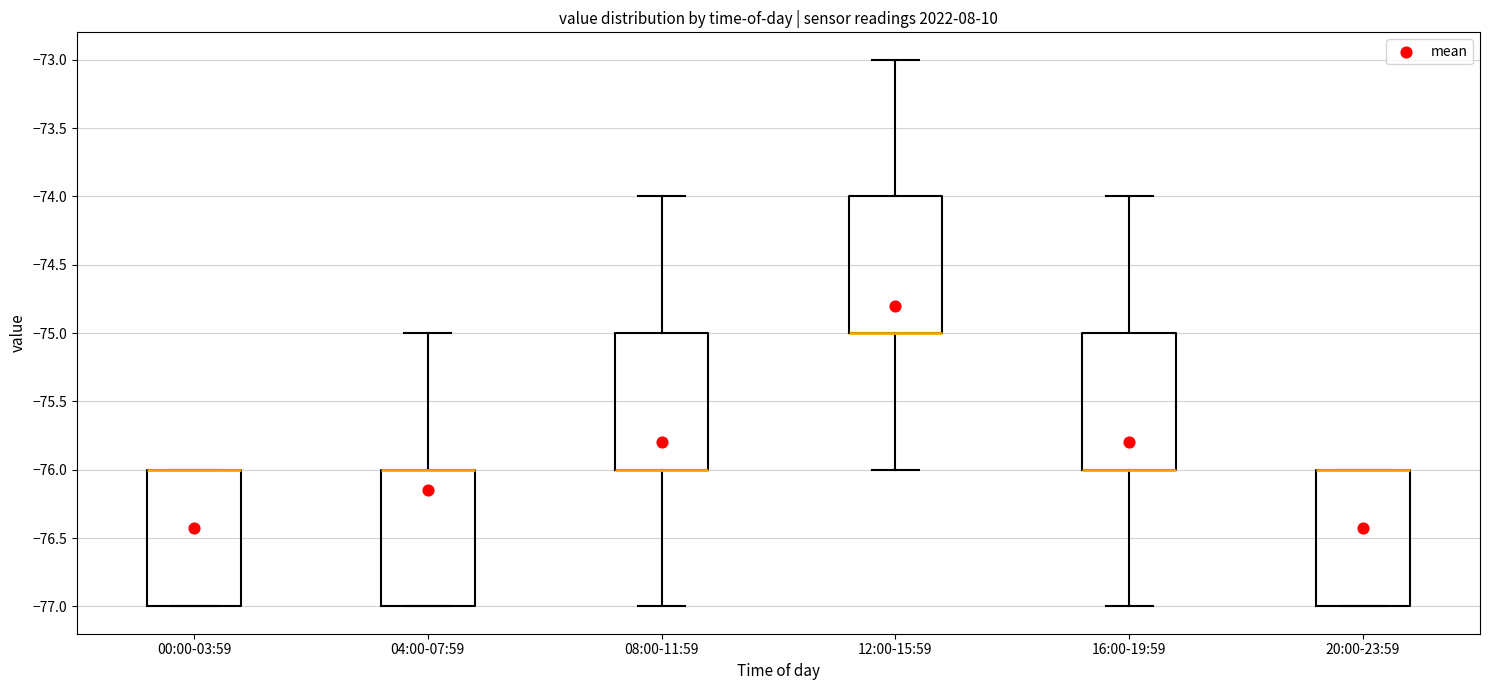

Reading left to right, read every box against the y-axis: the position of its median line, the range the box covers, and the ends of its whiskers. The values are not printed on the chart, so give them approximately, as read against the axis.

00:00-03:59: median -76 (drawn on the box's upper edge), box -77 to -76, whiskers -77 to -76
04:00-07:59: median -76 (drawn on the box's upper edge), box -77 to -76, whiskers -77 to -75
08:00-11:59: median -76 (drawn on the box's lower edge), box -76 to -75, whiskers -77 to -74
12:00-15:59: median -75 (drawn on the box's lower edge), box -75 to -74, whiskers -76 to -73
16:00-19:59: median -76 (drawn on the box's lower edge), box -76 to -75, whiskers -77 to -74
20:00-23:59: median -76 (drawn on the box's upper edge), box -77 to -76, whiskers -77 to -76